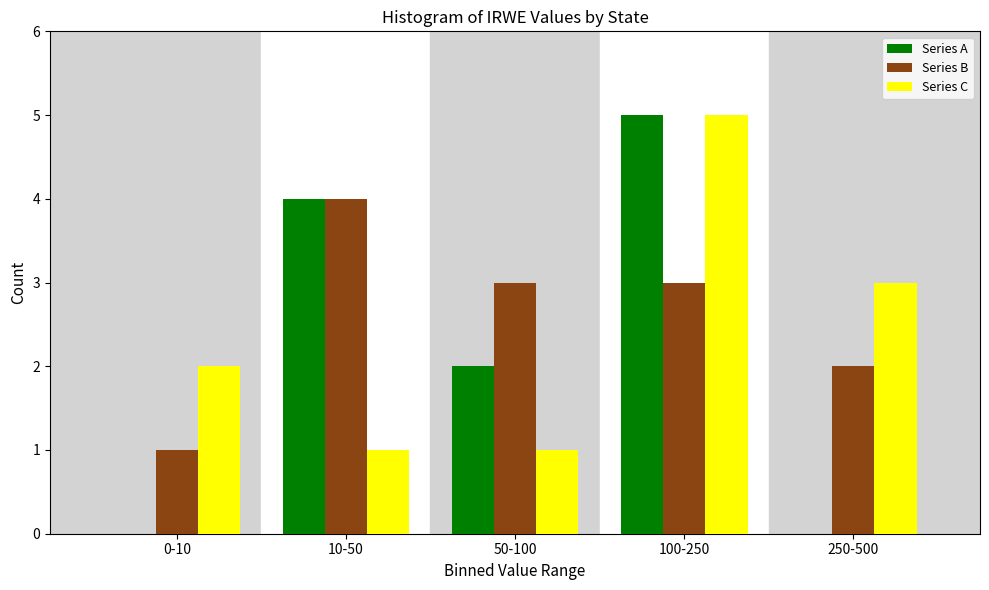

Reading left to right, transcribe all the data shown in this chart.

Series A: 0-10=0	10-50=4	50-100=2	100-250=5	250-500=0
Series B: 0-10=1	10-50=4	50-100=3	100-250=3	250-500=2
Series C: 0-10=2	10-50=1	50-100=1	100-250=5	250-500=3